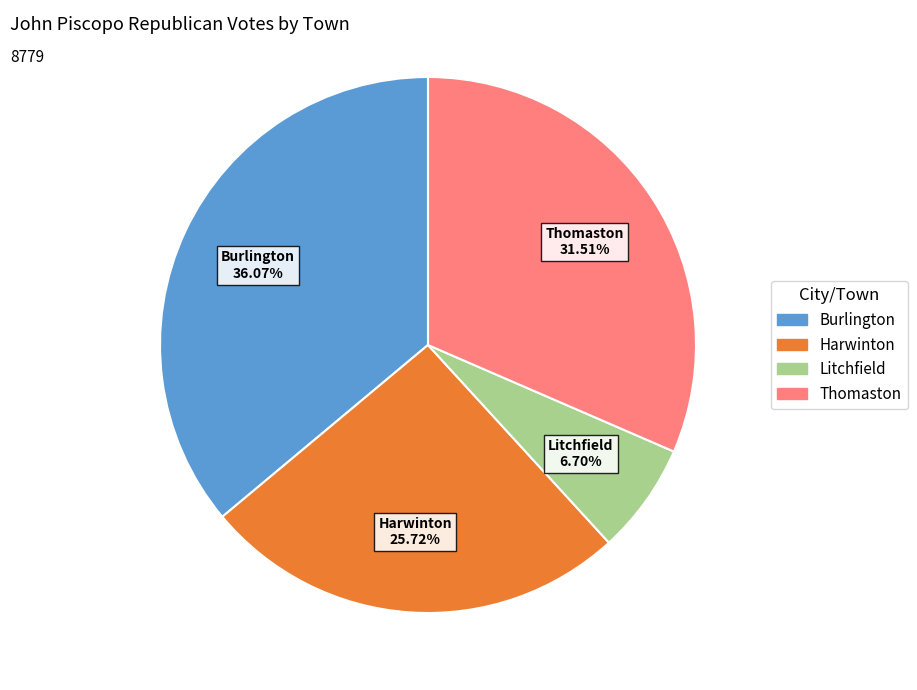

Do Thomaston and Litchfield together represent more than half of the pie?

No